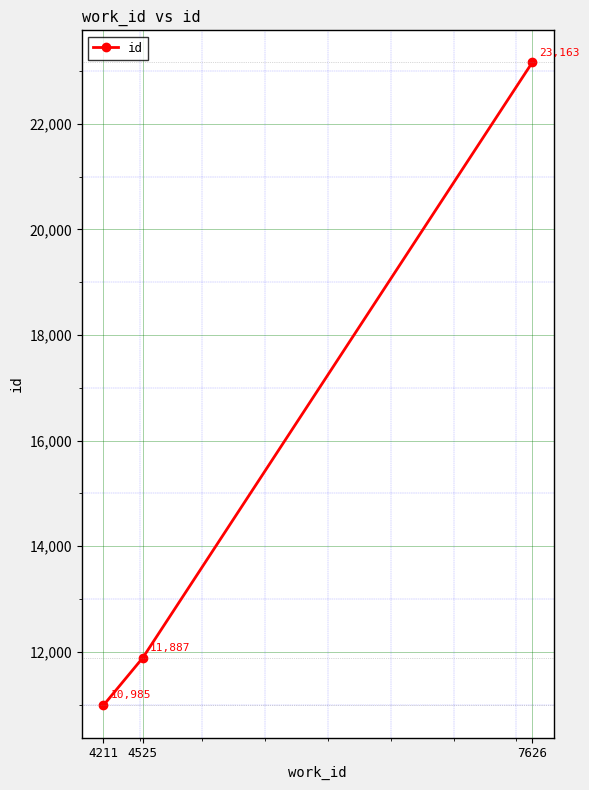

Rank the categories by value from highest to lowest.

7626, 4525, 4211